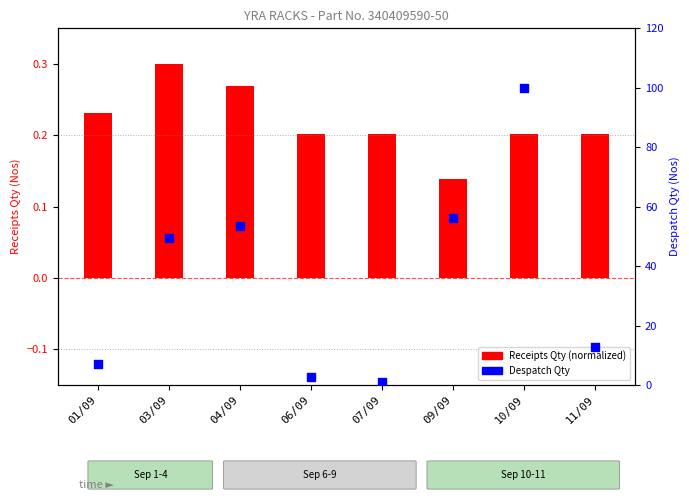

Which series has the largest total across all categories?

Despatch Qty